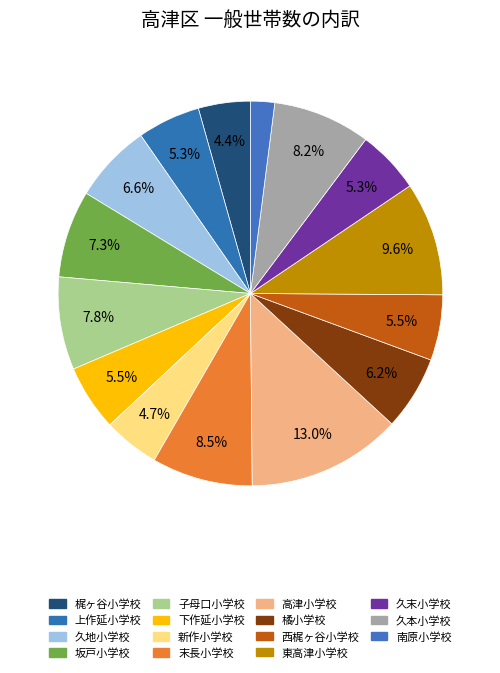

How much of the chart is everything except 高津小学校?

87.0%